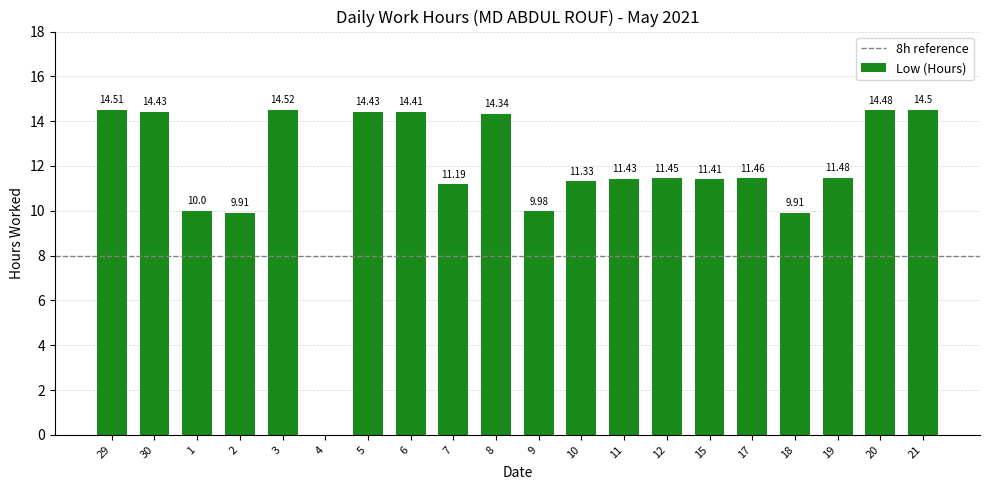

What is the change in value from 2 to 19?

+1.6